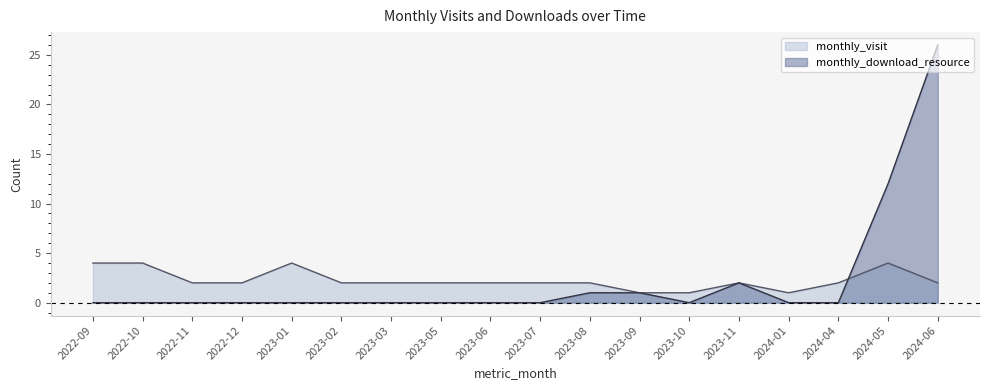

At 2024-01, list the series in order from smallest to largest.

monthly_download_resource, monthly_visit